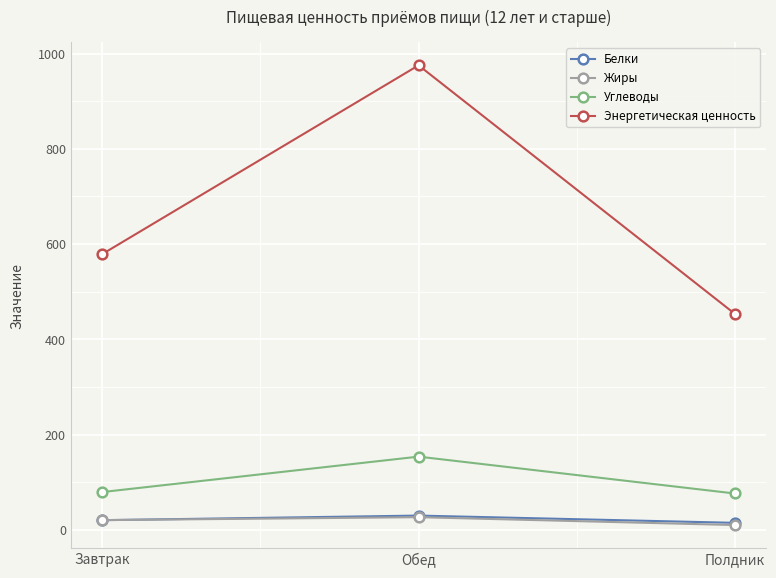

Count the number of categories in the chart.

3